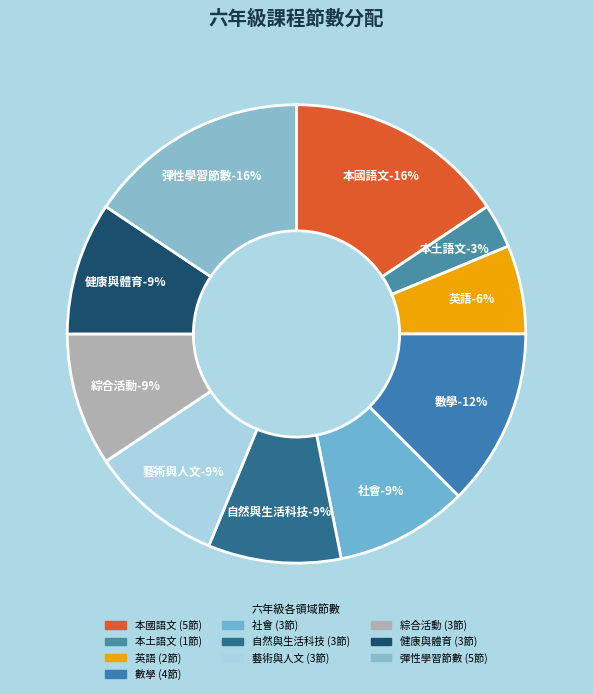

What is the largest slice in the pie chart?

本國語文